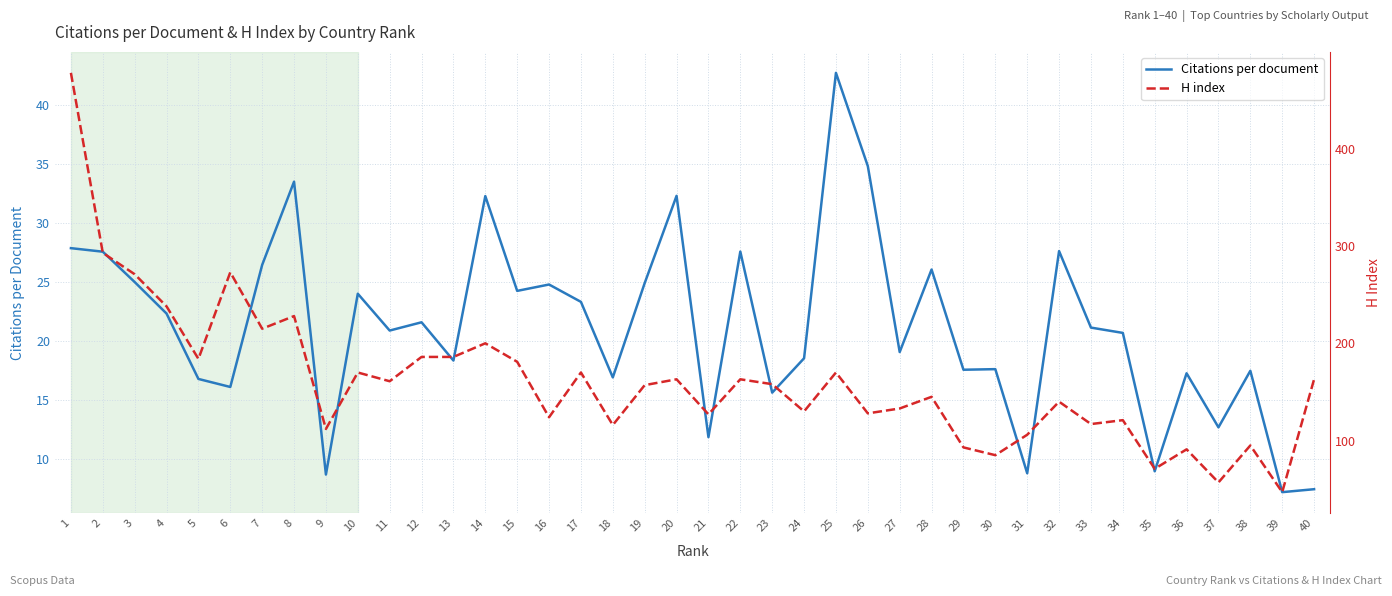

Reading left to right, transcribe all the data shown in this chart.

Citations per document: 1=27.9	2=27.6	3=25.0	4=22.4	5=16.8	6=16.1	7=26.5	8=33.5	9=8.7	10=24.0	11=20.9	12=21.6	13=18.4	14=32.3	15=24.3	16=24.8	17=23.4	18=16.9	19=24.9	20=32.3	21=11.9	22=27.6	23=15.7	24=18.6	25=42.8	26=34.9	27=19.1	28=26.1	29=17.6	30=17.6	31=8.8	32=27.6	33=21.2	34=20.7	35=9.0	36=17.3	37=12.7	38=17.5	39=7.2	40=7.5
H index: 1=478.0	2=293.0	3=271.0	4=238.0	5=184.0	6=273.0	7=215.0	8=228.0	9=112.0	10=170.0	11=161.0	12=186.0	13=186.0	14=200.0	15=181.0	16=124.0	17=170.0	18=116.0	19=157.0	20=163.0	21=127.0	22=163.0	23=158.0	24=130.0	25=170.0	26=128.0	27=133.0	28=145.0	29=93.0	30=85.0	31=106.0	32=140.0	33=117.0	34=121.0	35=71.0	36=91.0	37=57.0	38=95.0	39=47.0	40=163.0